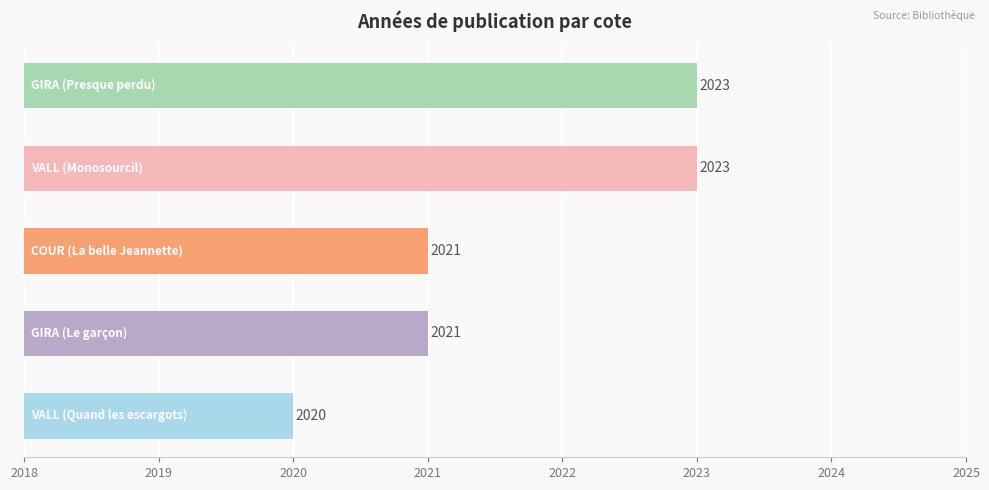

What is the difference between the maximum and minimum values?

3